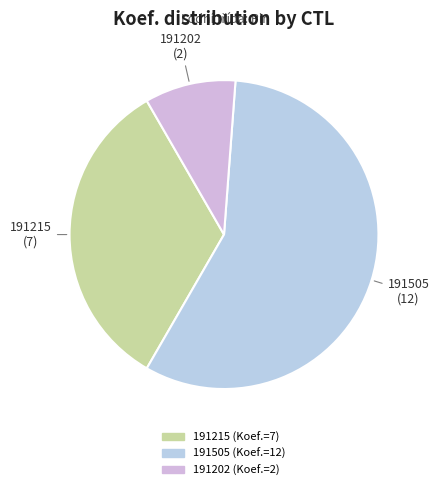

What is the largest slice in the pie chart?

191505